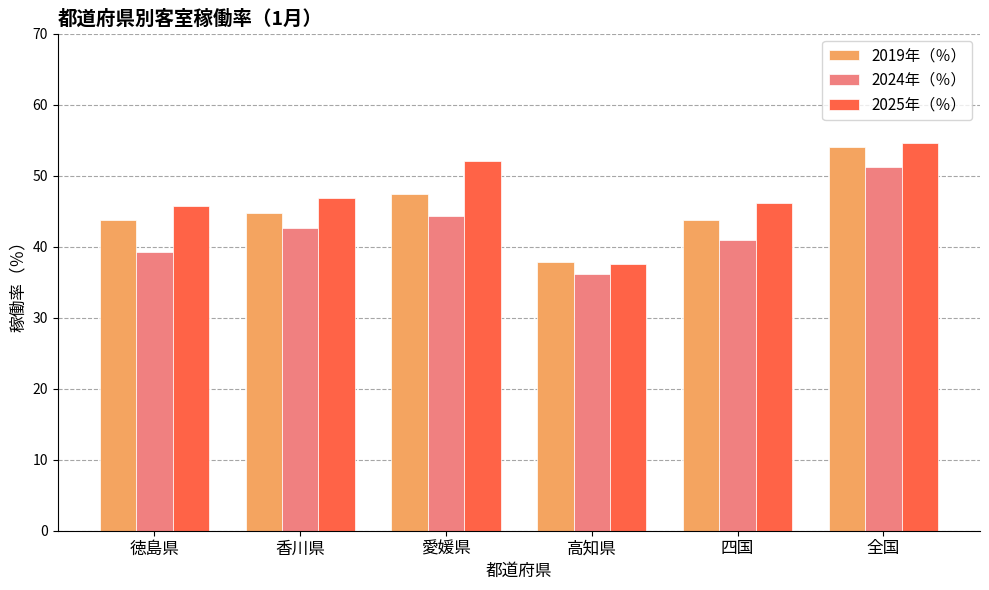

At which label does 2024年（％） reach its minimum?

高知県